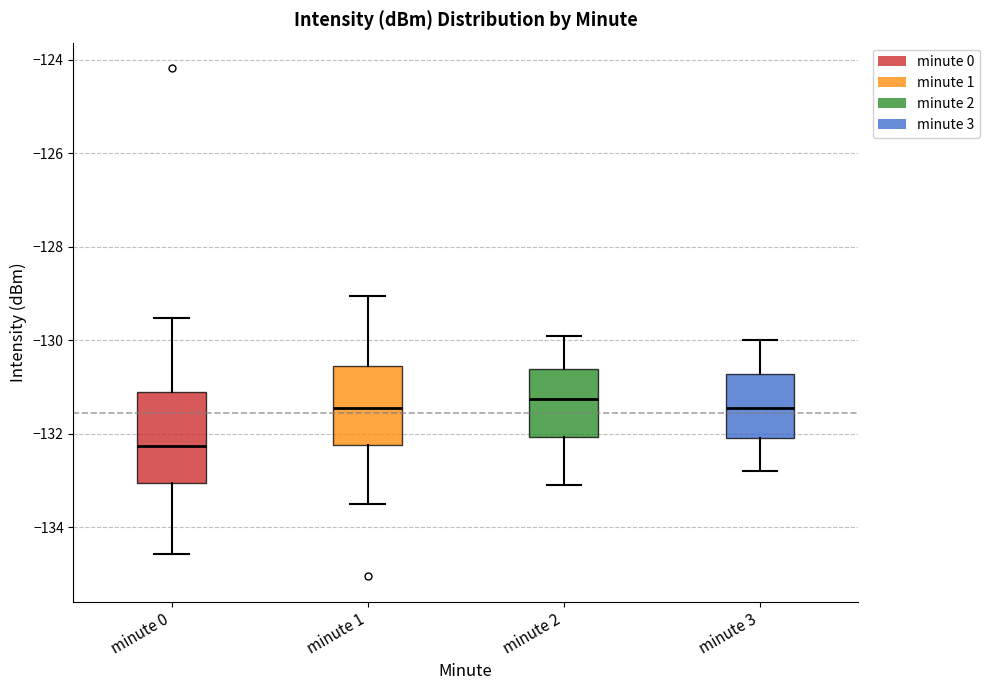

Which box has the lowest median line?

minute 0